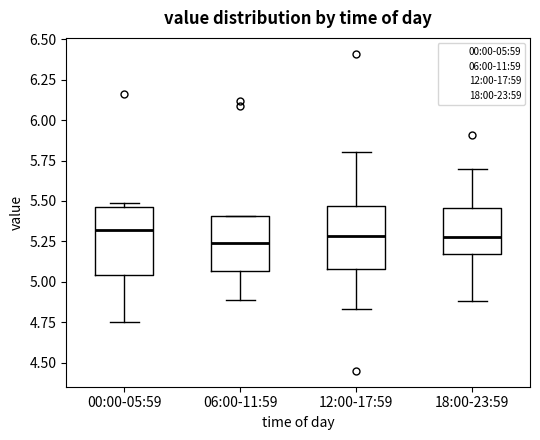

Where is the upper edge of the box for 06:00-11:59 on the y-axis? The values are not printed on the chart, so give them approximately, as read against the axis.

5.40